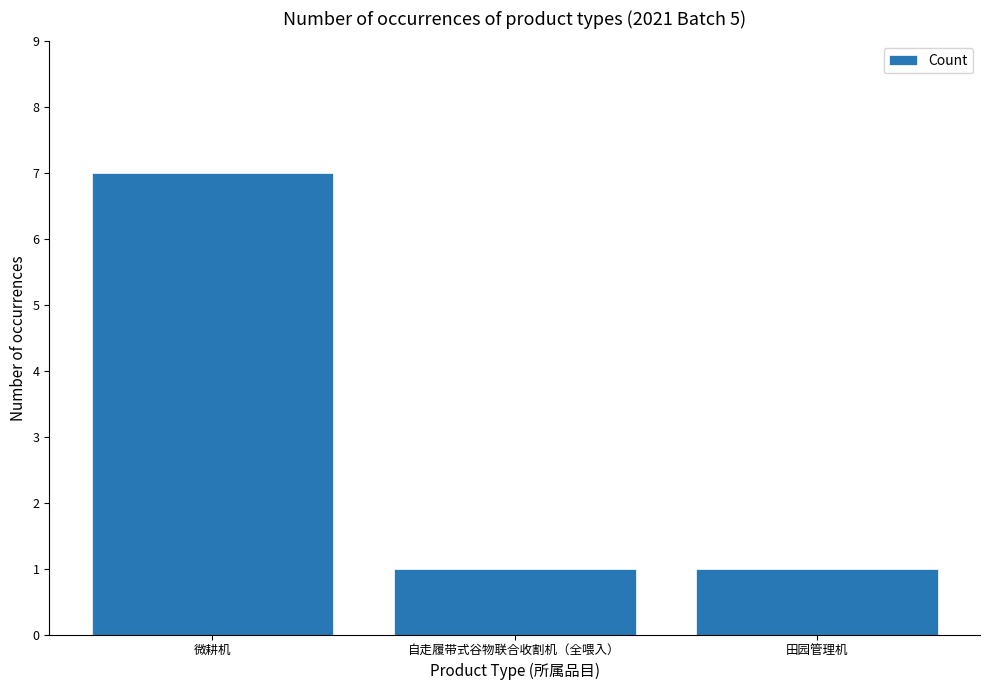

Are the bars grouped side by side (vs. stacked)?

No